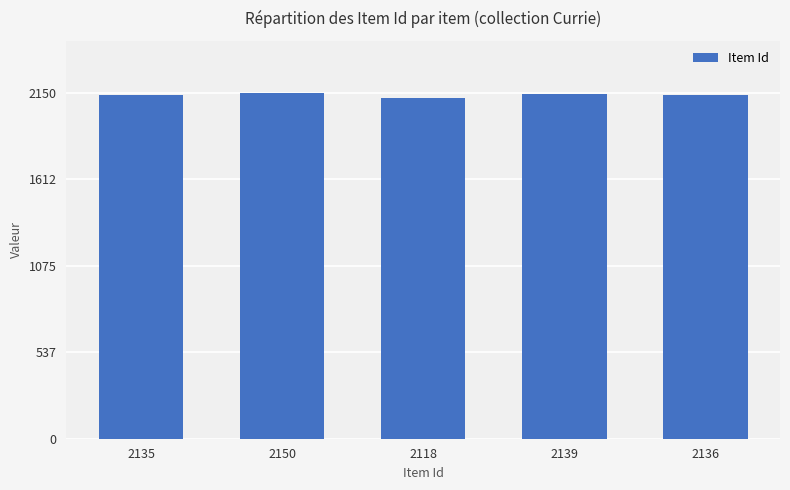

The chart shows a value of 2139 at 2139. True or false?

True